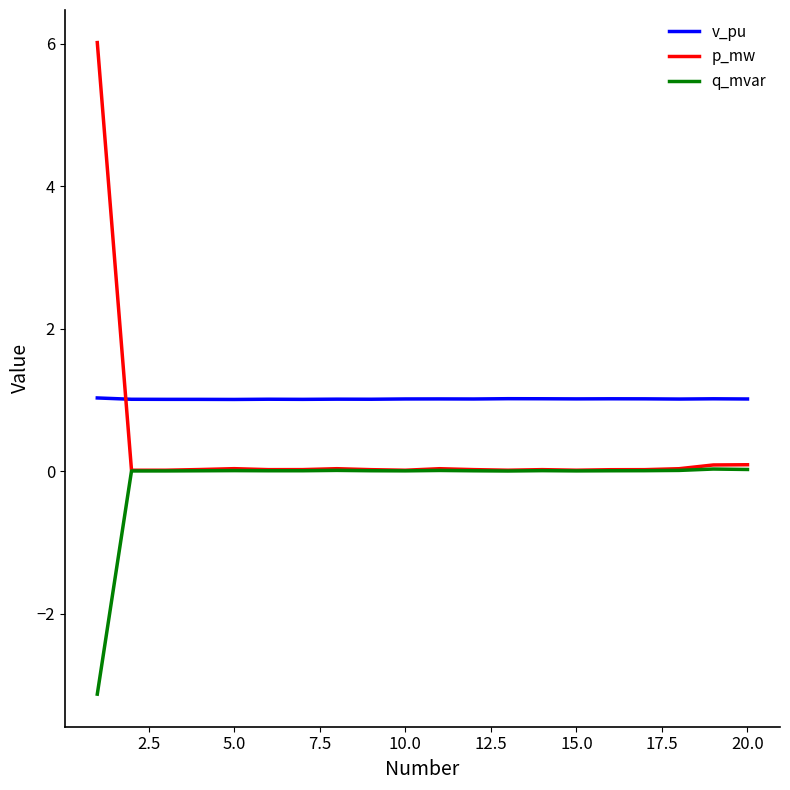

Rank the series by their maximum value, from highest to lowest.

p_mw, v_pu, q_mvar